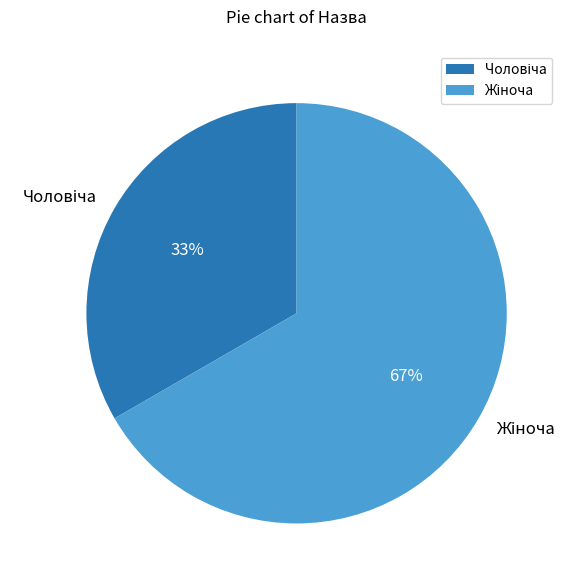

Is there any slice that represents more than half of the pie?

Yes